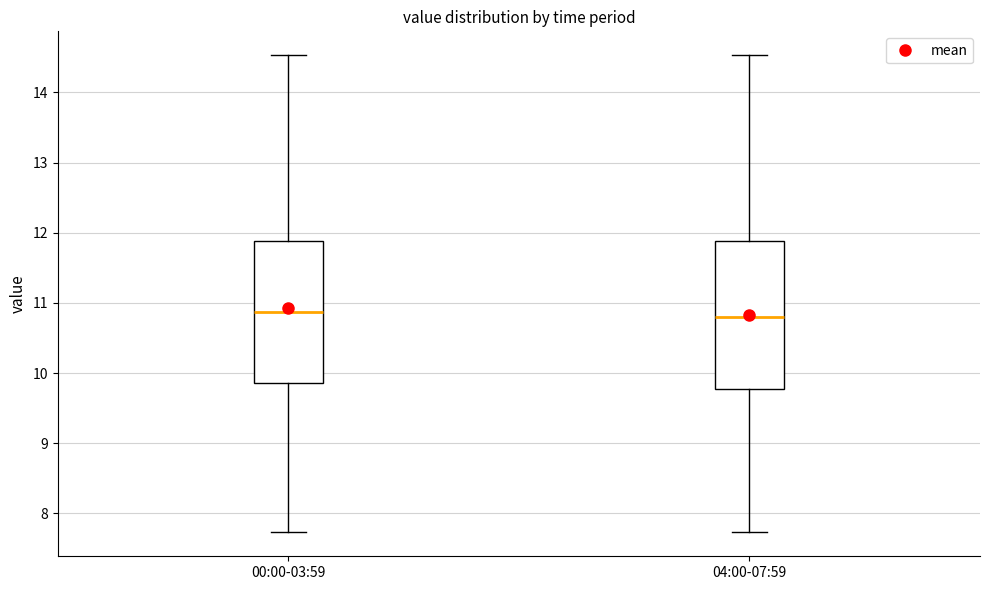

Reading left to right, transcribe this box plot: for each box, give where its median line is, the range the box spans, and where its two whiskers end, as read against the y-axis. The values are not printed on the chart, so give them approximately, as read against the axis.

00:00-03:59: median 10.9, box 9.9 to 11.9, whiskers 7.7 to 14.5
04:00-07:59: median 10.8, box 9.8 to 11.9, whiskers 7.7 to 14.5